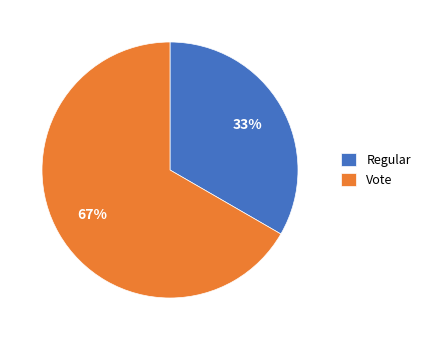

Is there a majority slice in this chart?

Yes